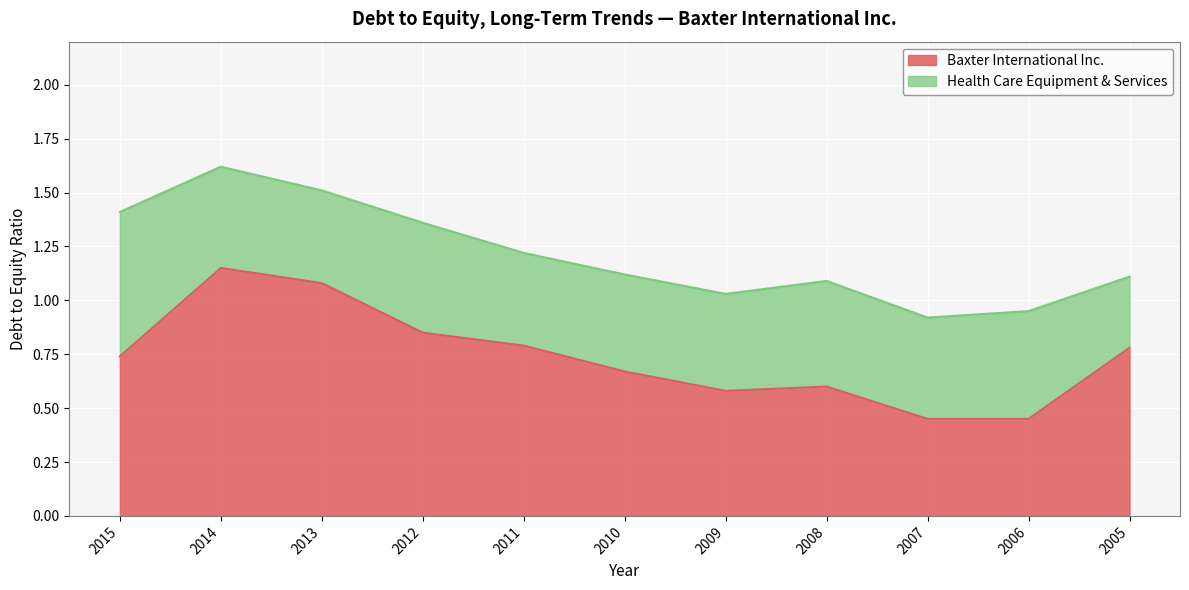

Which category has the highest value across all series?

2014